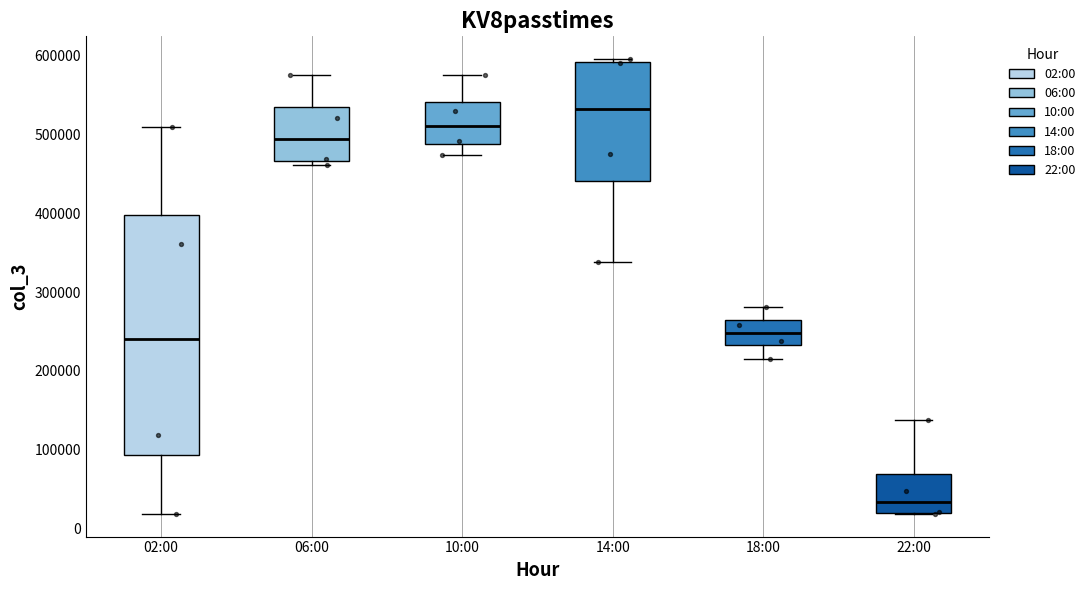

Which box's median line is the highest?

14:00